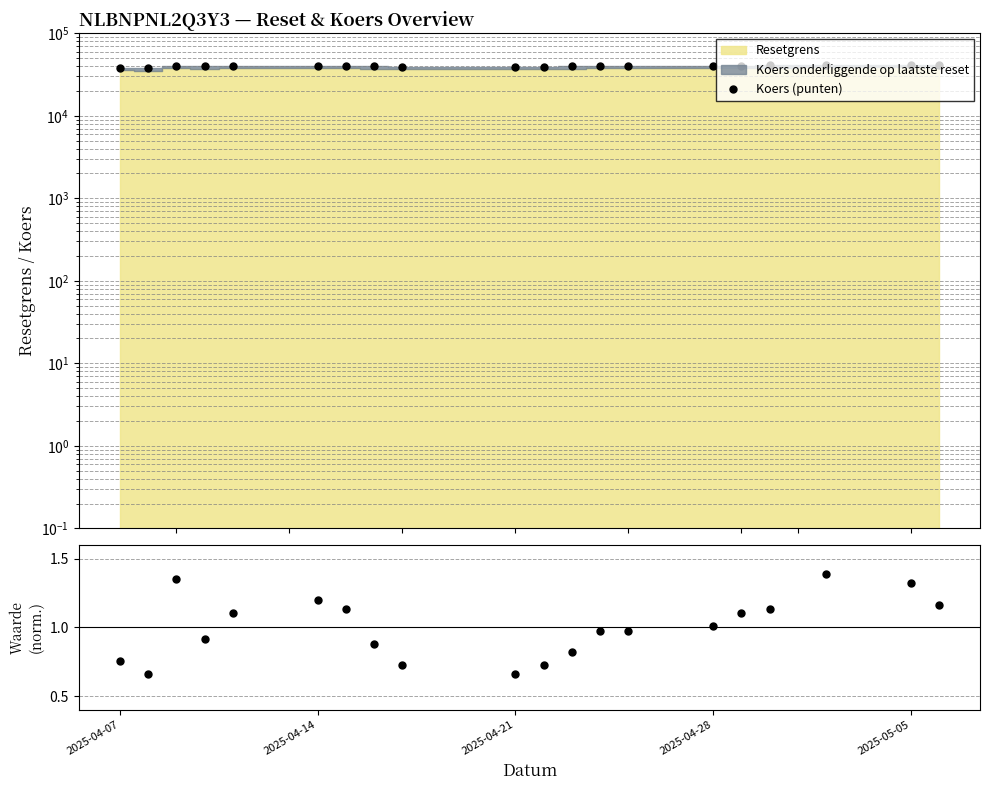

The value of Waarde (genormaliseerd) at 2025-05-05 is 0.8. True or false?

False